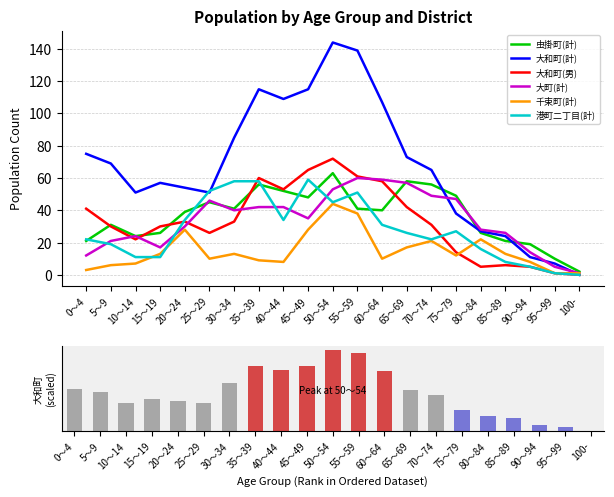

List the labels in order of 大町(計) value, largest first.

55～59, 60～64, 65～69, 50～54, 70～74, 75～79, 25～29, 35～39, 40～44, 30～34, 45～49, 20～24, 80～84, 85～89, 10～14, 5～9, 15～19, 90～94, 0～4, 95～99, 100-